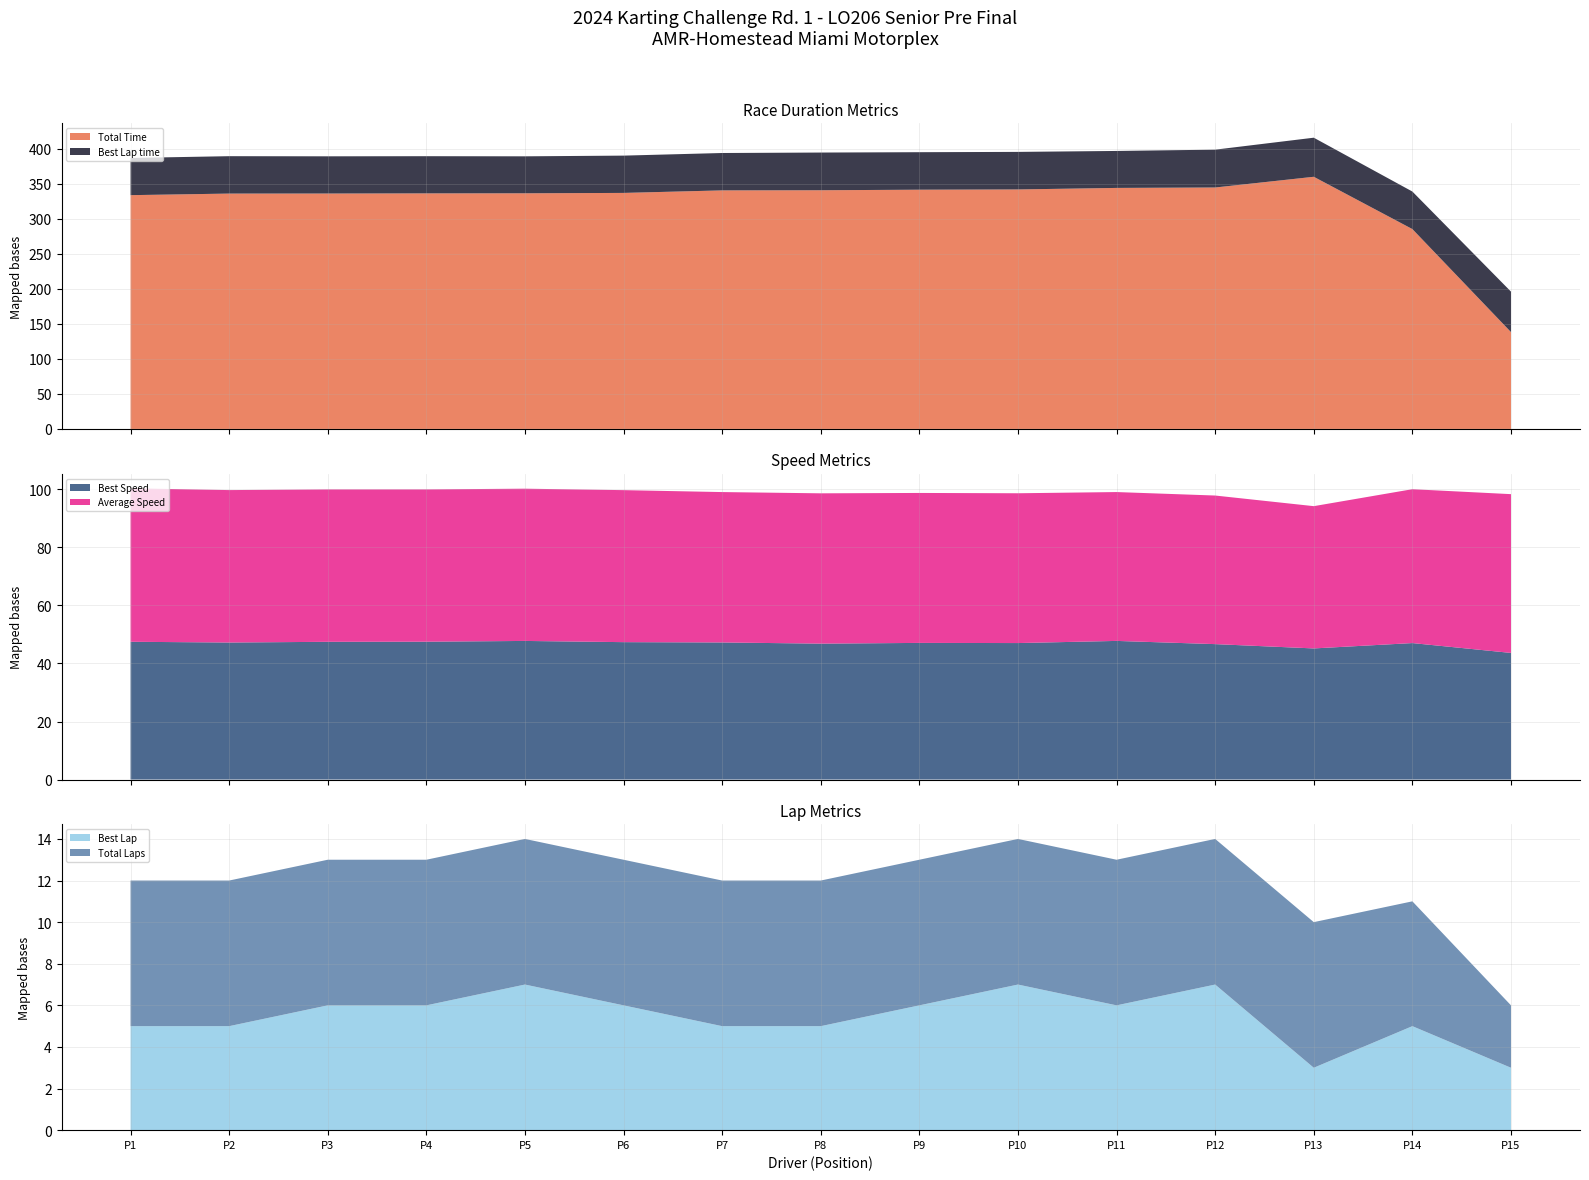

Reading right to left, transcribe all the data shown in this chart.

Total Time: Max Bankin=138.1	Dylan Tripoli=285.1	Pedro Rodriguez=359.7	Kelvin Santana=344.4	Gabriel Resnick=343.8	James Hare=341.7	Mario Vitiello=341.3	Trent Warren=340.5	Jordan Perez=340.3	Mack Brown=336.7	Dylan Braswell=336.2	Ty McCarthy=336.1	Dylan Almeida=335.8	Miguel Romero=335.8	Chace Gassiot-Lee=333.5
Best Lap time: Max Bankin=57.7	Dylan Tripoli=53.6	Pedro Rodriguez=55.8	Kelvin Santana=54.0	Gabriel Resnick=52.7	James Hare=53.6	Mario Vitiello=53.5	Trent Warren=53.8	Jordan Perez=53.3	Mack Brown=53.2	Dylan Braswell=52.7	Ty McCarthy=53.0	Dylan Almeida=53.1	Miguel Romero=53.4	Chace Gassiot-Lee=53.1
Best Speed: Max Bankin=43.6	Dylan Tripoli=47.0	Pedro Rodriguez=45.2	Kelvin Santana=46.7	Gabriel Resnick=47.8	James Hare=47.0	Mario Vitiello=47.1	Trent Warren=46.8	Jordan Perez=47.2	Mack Brown=47.4	Dylan Braswell=47.8	Ty McCarthy=47.5	Dylan Almeida=47.5	Miguel Romero=47.2	Chace Gassiot-Lee=47.5
Average Speed: Max Bankin=54.7	Dylan Tripoli=53.0	Pedro Rodriguez=49.0	Kelvin Santana=51.2	Gabriel Resnick=51.3	James Hare=51.6	Mario Vitiello=51.7	Trent Warren=51.8	Jordan Perez=51.8	Mack Brown=52.4	Dylan Braswell=52.5	Ty McCarthy=52.5	Dylan Almeida=52.5	Miguel Romero=52.5	Chace Gassiot-Lee=52.9
Best Lap: Max Bankin=3.0	Dylan Tripoli=5.0	Pedro Rodriguez=3.0	Kelvin Santana=7.0	Gabriel Resnick=6.0	James Hare=7.0	Mario Vitiello=6.0	Trent Warren=5.0	Jordan Perez=5.0	Mack Brown=6.0	Dylan Braswell=7.0	Ty McCarthy=6.0	Dylan Almeida=6.0	Miguel Romero=5.0	Chace Gassiot-Lee=5.0
Total Laps: Max Bankin=3.0	Dylan Tripoli=6.0	Pedro Rodriguez=7.0	Kelvin Santana=7.0	Gabriel Resnick=7.0	James Hare=7.0	Mario Vitiello=7.0	Trent Warren=7.0	Jordan Perez=7.0	Mack Brown=7.0	Dylan Braswell=7.0	Ty McCarthy=7.0	Dylan Almeida=7.0	Miguel Romero=7.0	Chace Gassiot-Lee=7.0